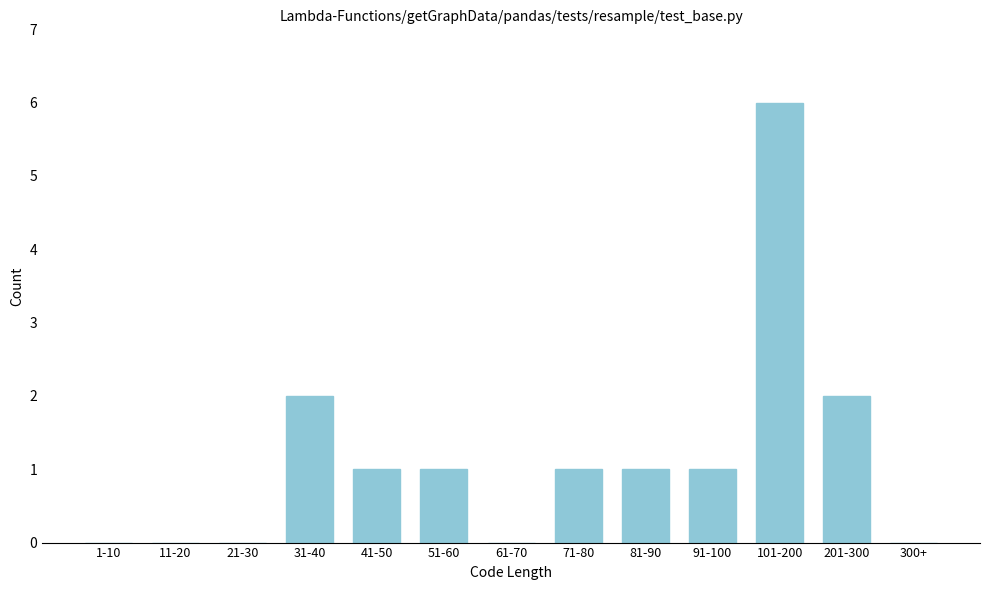

Reading left to right, what are all the values shown in this chart?

1-10=0	11-20=0	21-30=0	31-40=2	41-50=1	51-60=1	61-70=0	71-80=1	81-90=1	91-100=1	101-200=6	201-300=2	300+=0